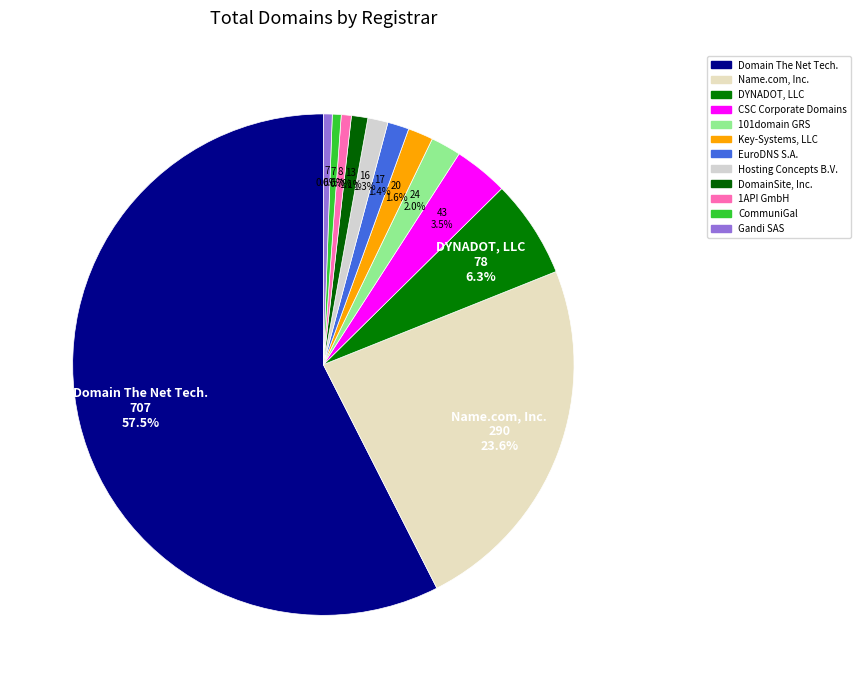

How many slices are in this pie chart?

12